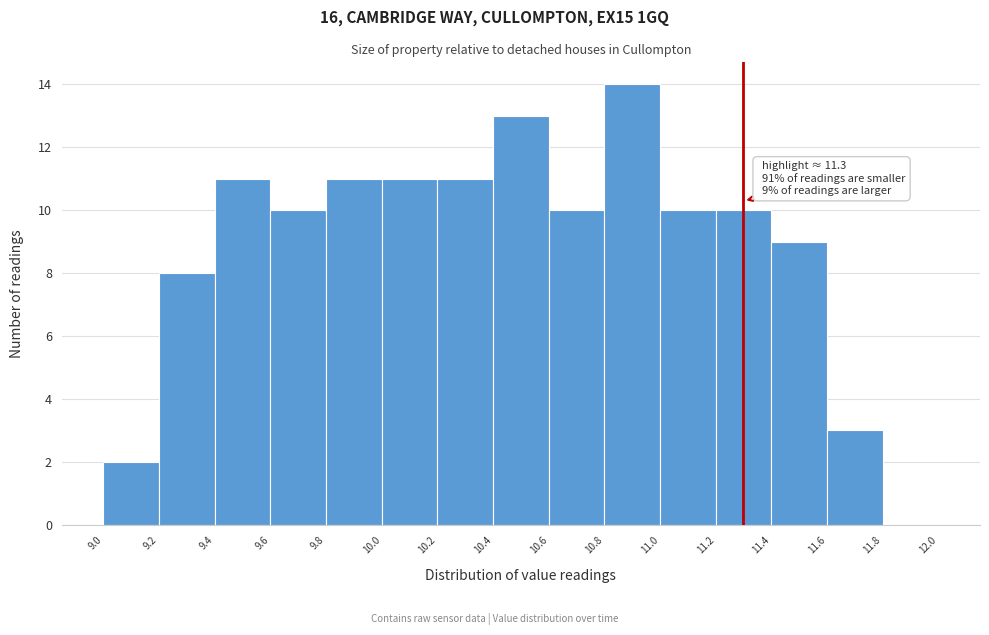

Which range on the x-axis has the tallest bar?

10.8 to 11.0